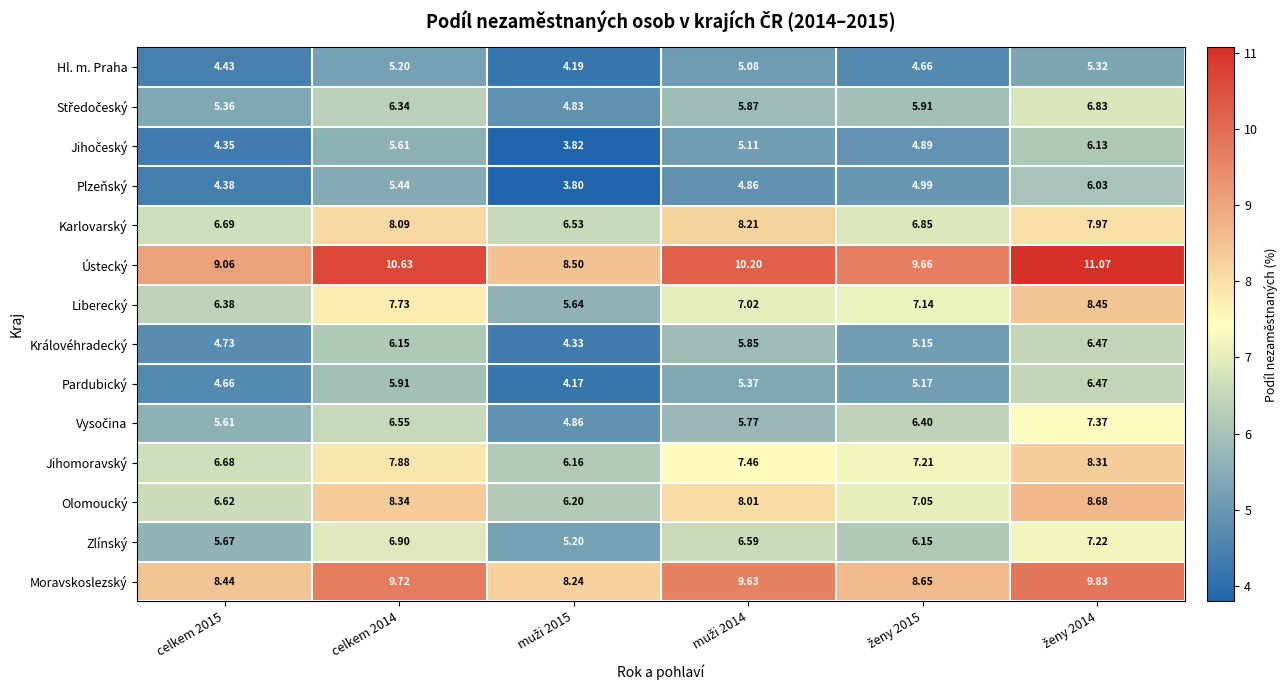

Which series has the widest spread of values?

Liberecký